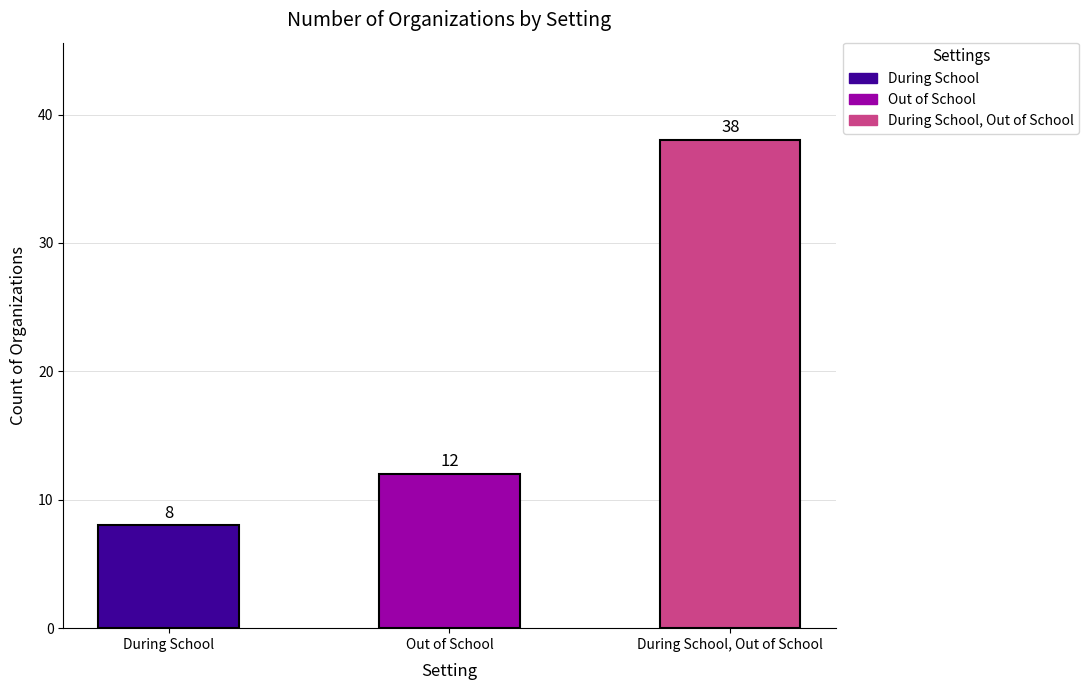

What is the difference between the values at During School, Out of School and Out of School?

26